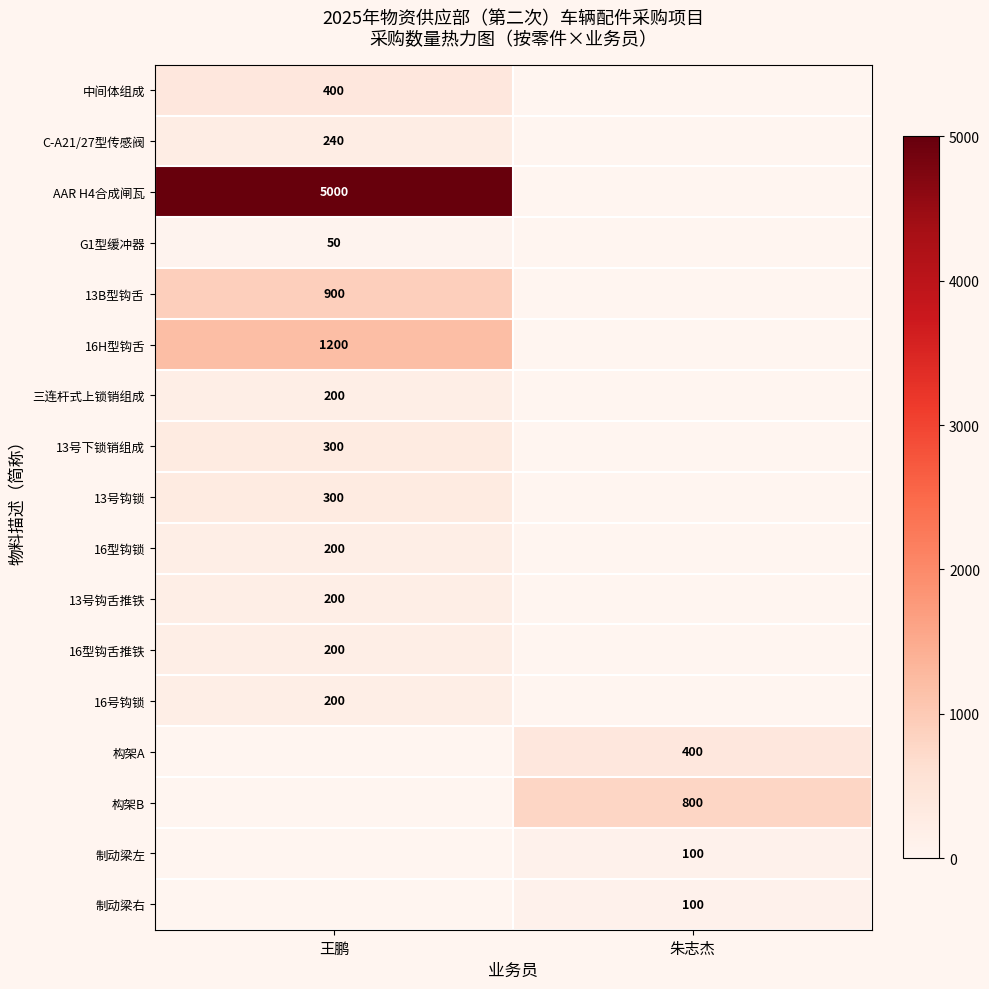

True or false: 13B型钩舌 has a value of 900 at 王鹏.

True